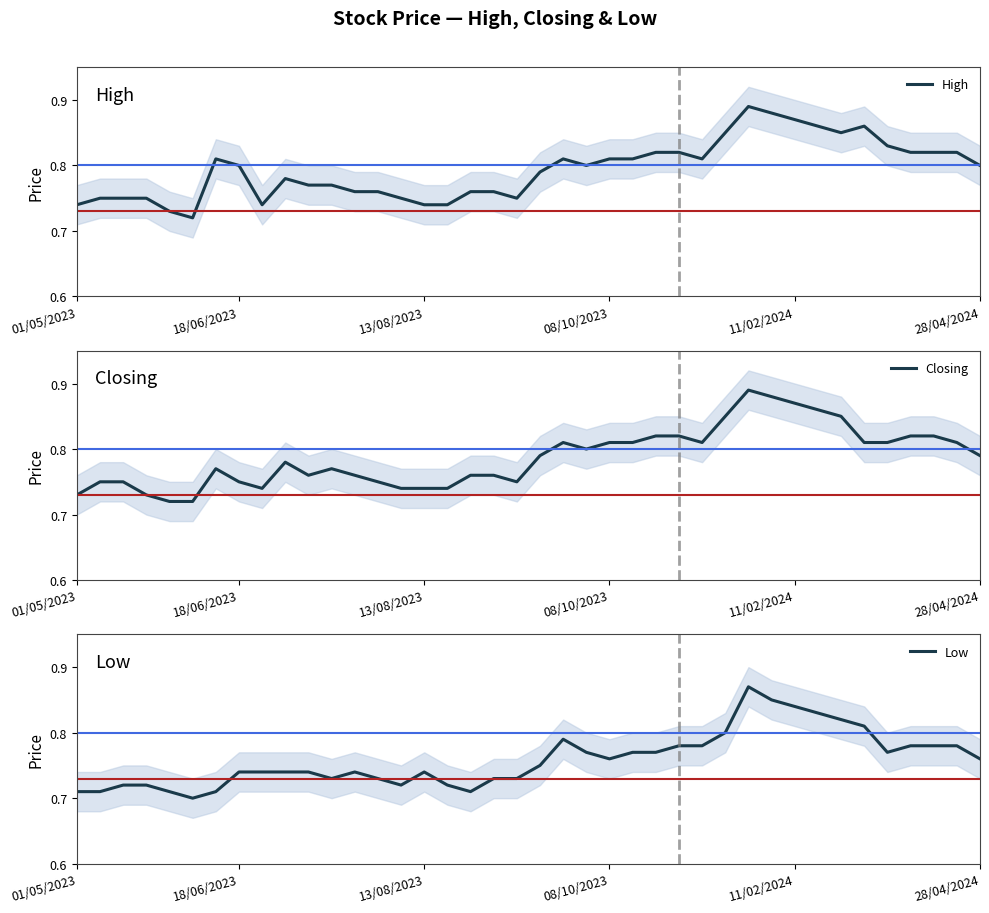

Count the High values in the range 0 to 1.

40